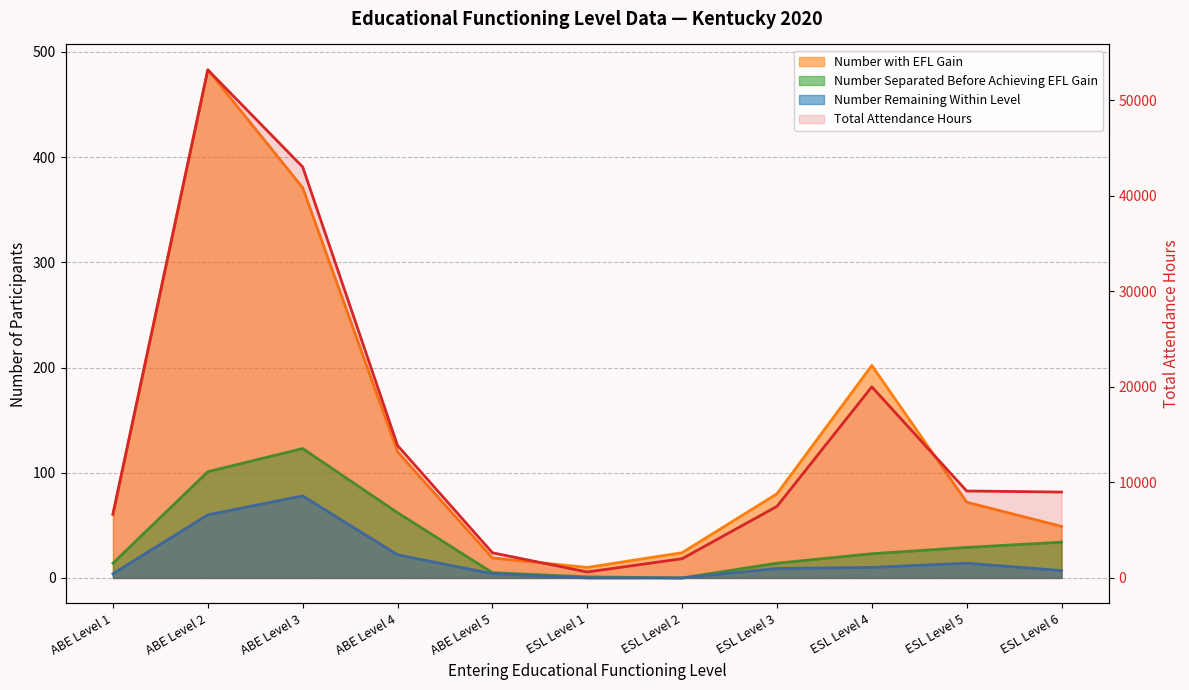

Is it true that the value at ESL Level 4 is 20006?

True